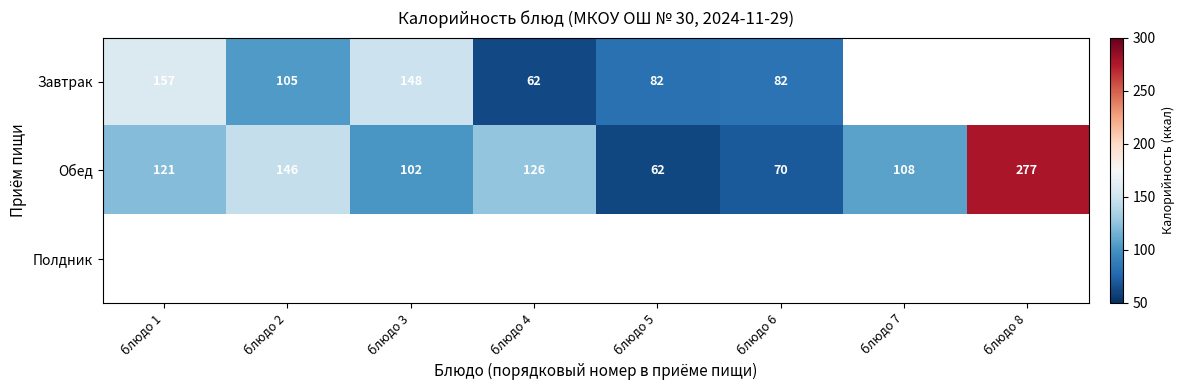

What is the sum of all Обед values?

1011.3